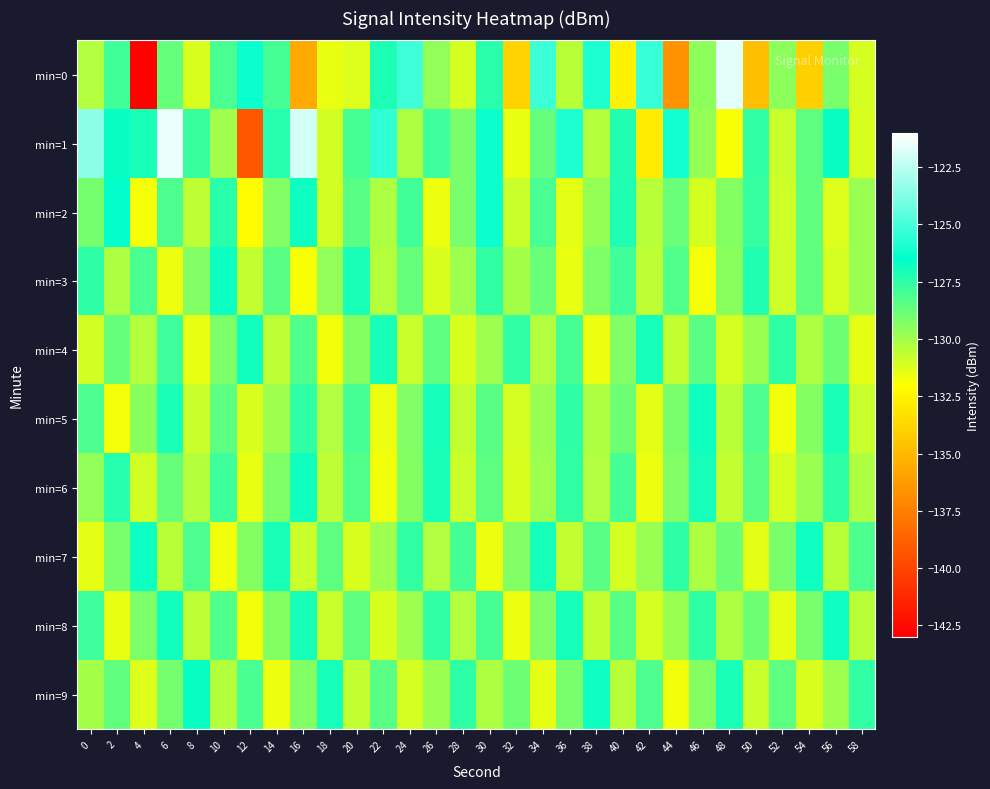

What is the total value across all series at 38?

-1293.2